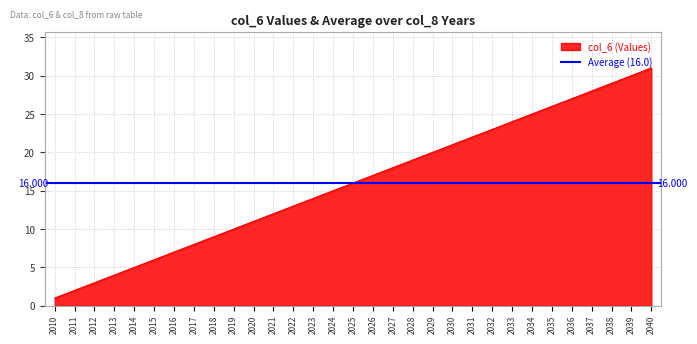

At which label is the value closest to 16?

2025